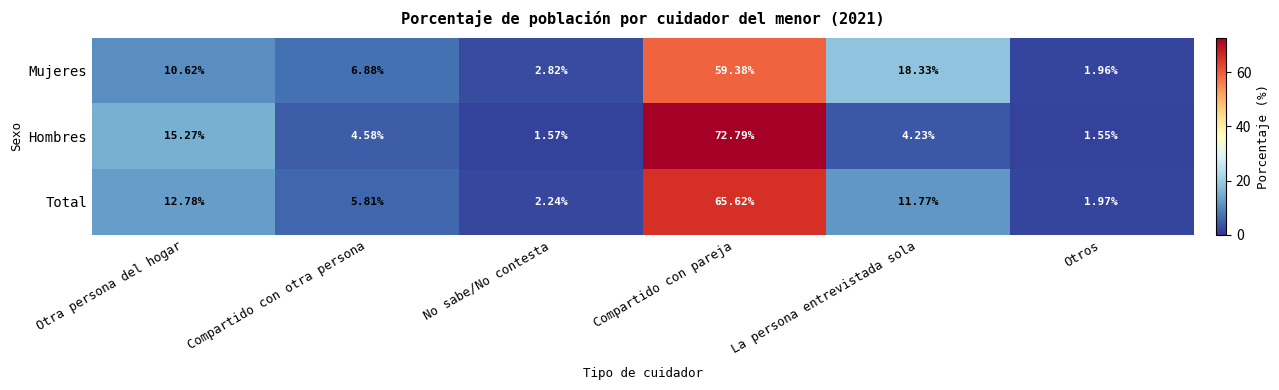

Which series has the largest total across all categories?

Total